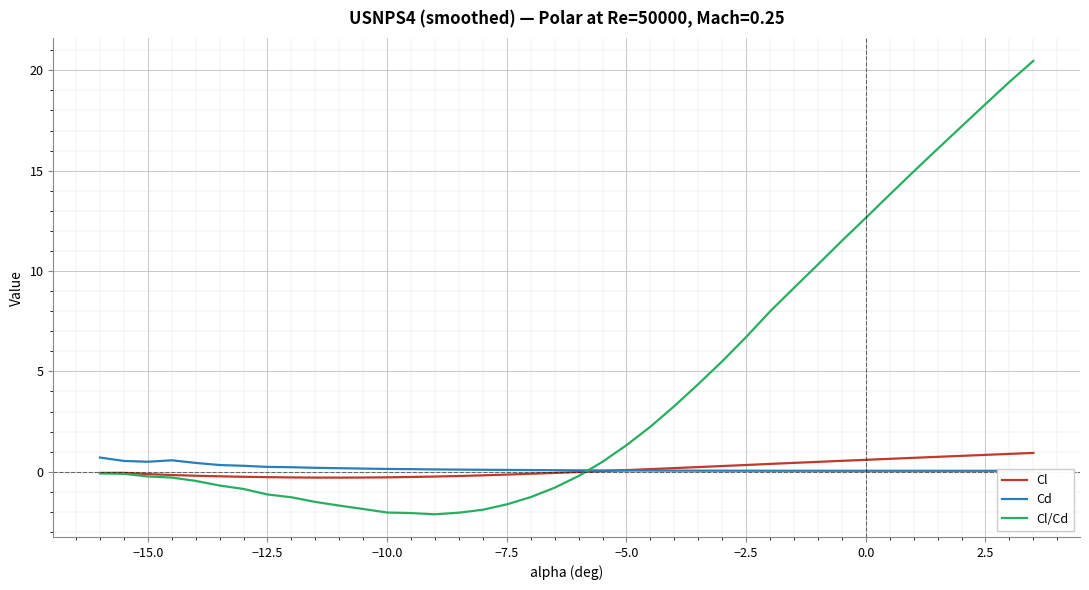

What is the average value of the Cl/Cd series?

4.3